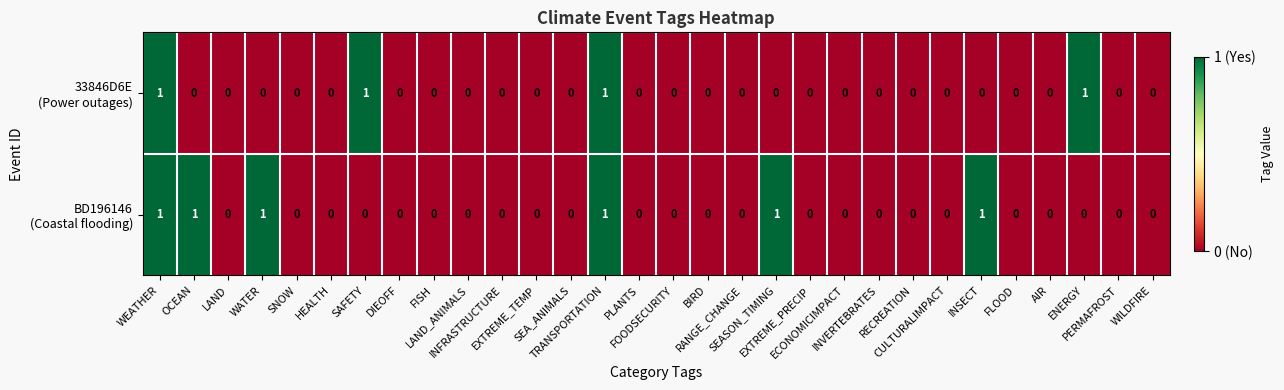

How many series are shown in this chart?

2